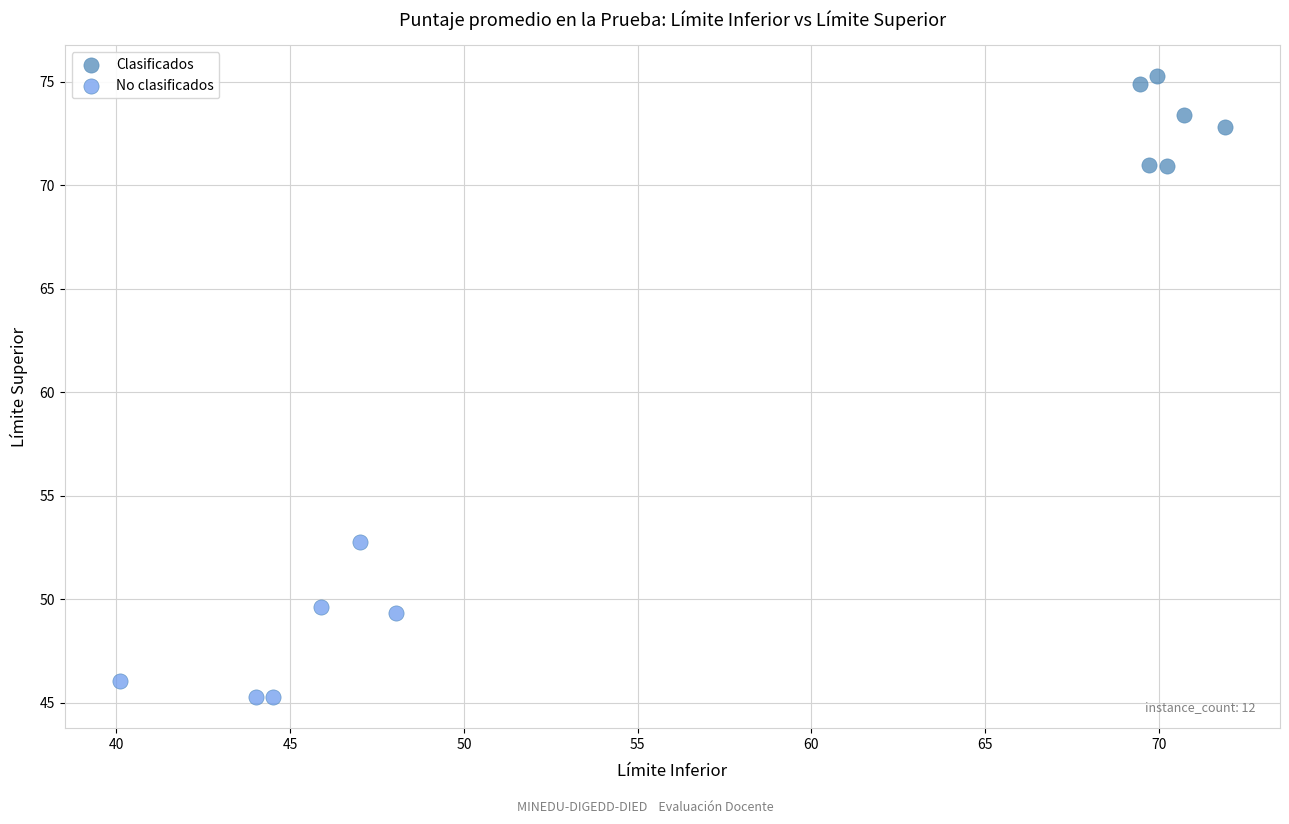

Which series contains the highest Y value?

Clasificados